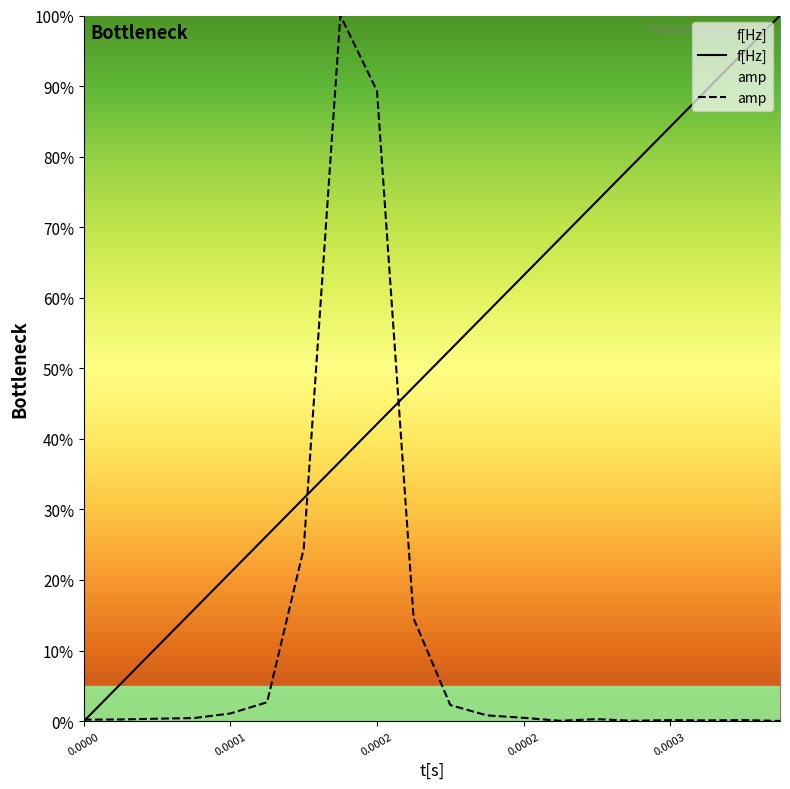

Where do amp and f[Hz] first cross each other?

0.0000 and 0.0001